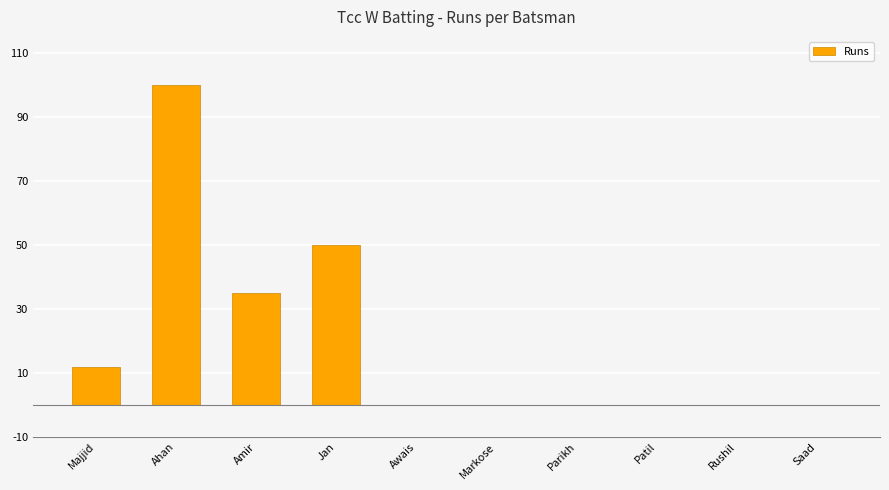

True or false: the data shows 50 at Jan.

True